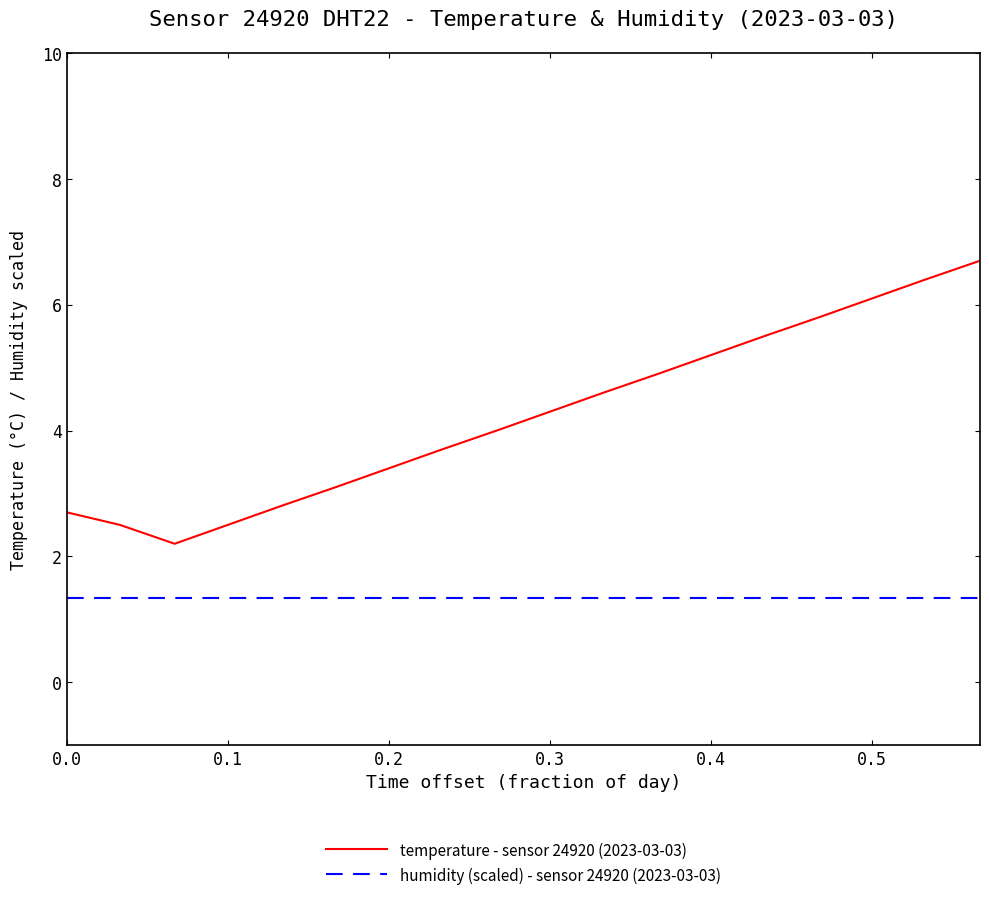

What is the highest value of the temperature - sensor 24920 (2023-03-03) series?

6.7